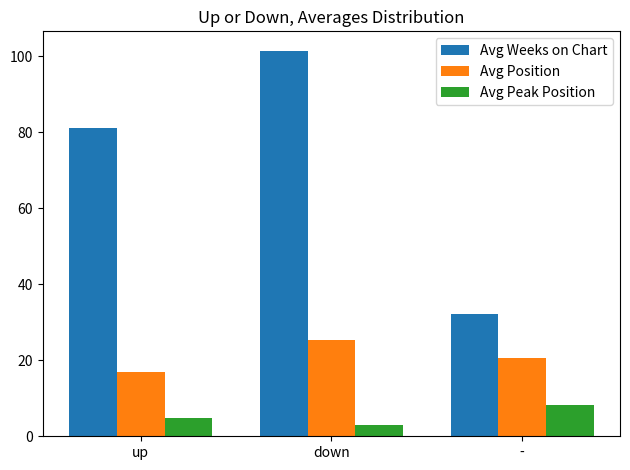

Rank the categories by Avg Position value from highest to lowest.

down, -, up